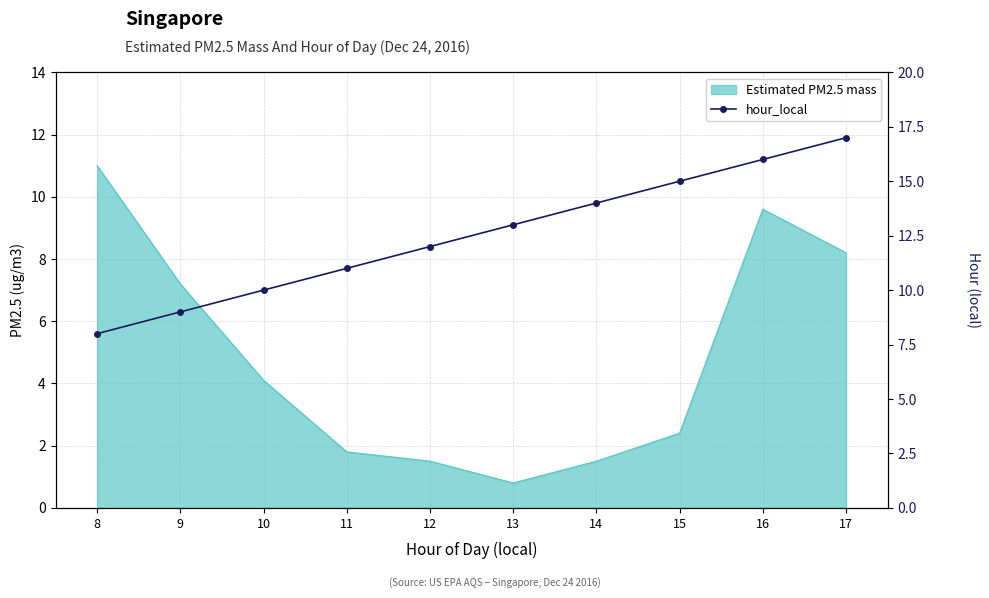

Read the value at 17.

17